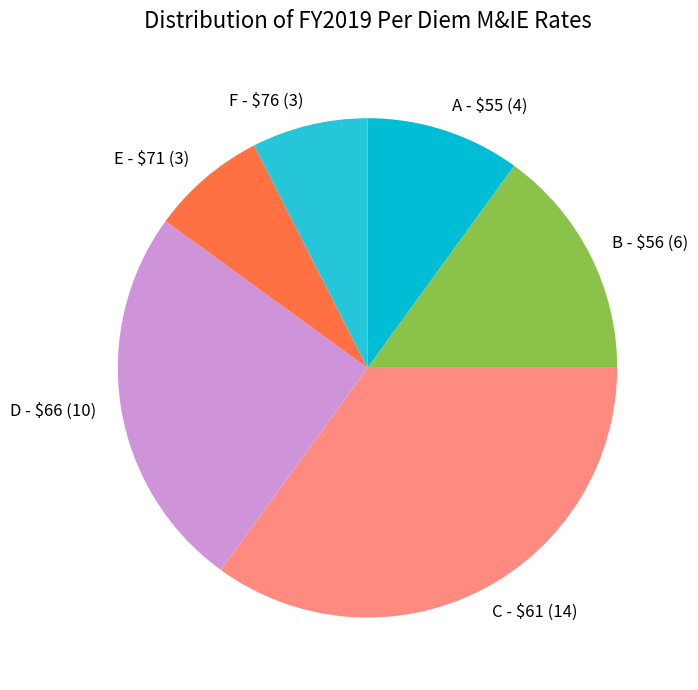

The D - $66 (10) slice represents 25% of the pie. True or false?

True